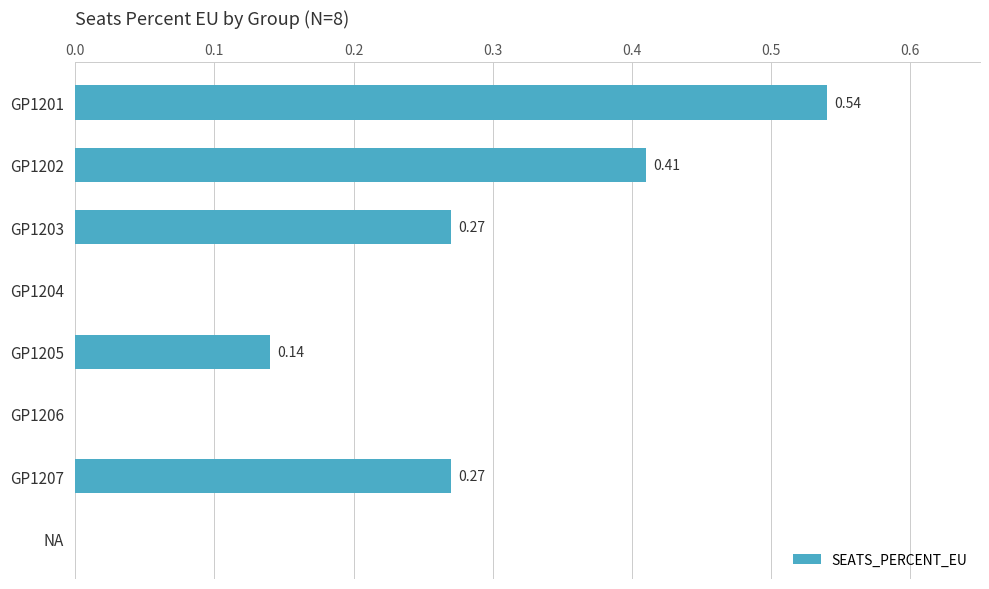

What is the change in value from GP1206 to GP1207?

+0.3